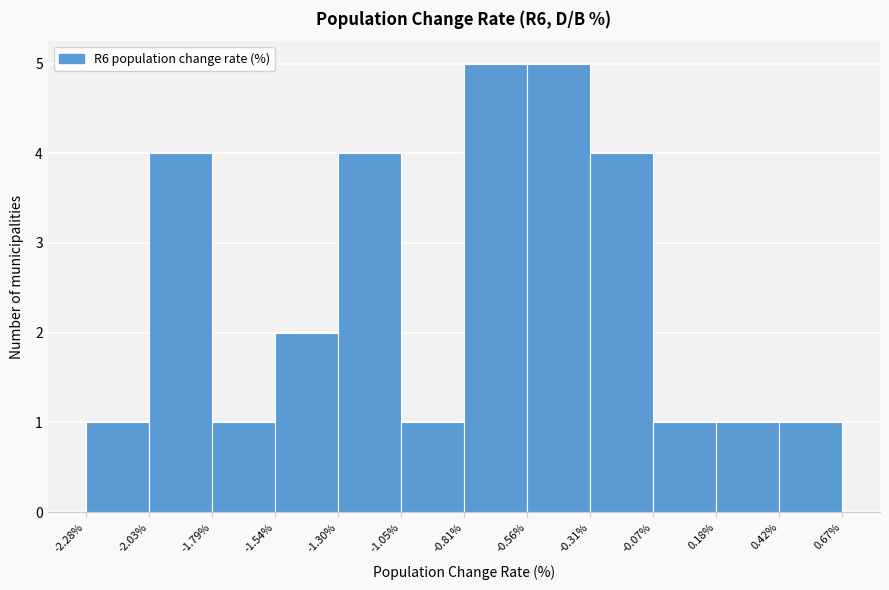

Reading left to right, list every bar in this chart as the range it spans on the x-axis followed by its height. The values are not printed on the chart, so give them approximately, as read against the axis.

-2.28% to -2.03%: 1
-2.03% to -1.79%: 4
-1.79% to -1.54%: 1
-1.54% to -1.30%: 2
-1.30% to -1.05%: 4
-1.05% to -0.81%: 1
-0.81% to -0.56%: 5
-0.56% to -0.31%: 5
-0.31% to -0.07%: 4
-0.07% to 0.18%: 1
0.18% to 0.42%: 1
0.42% to 0.67%: 1